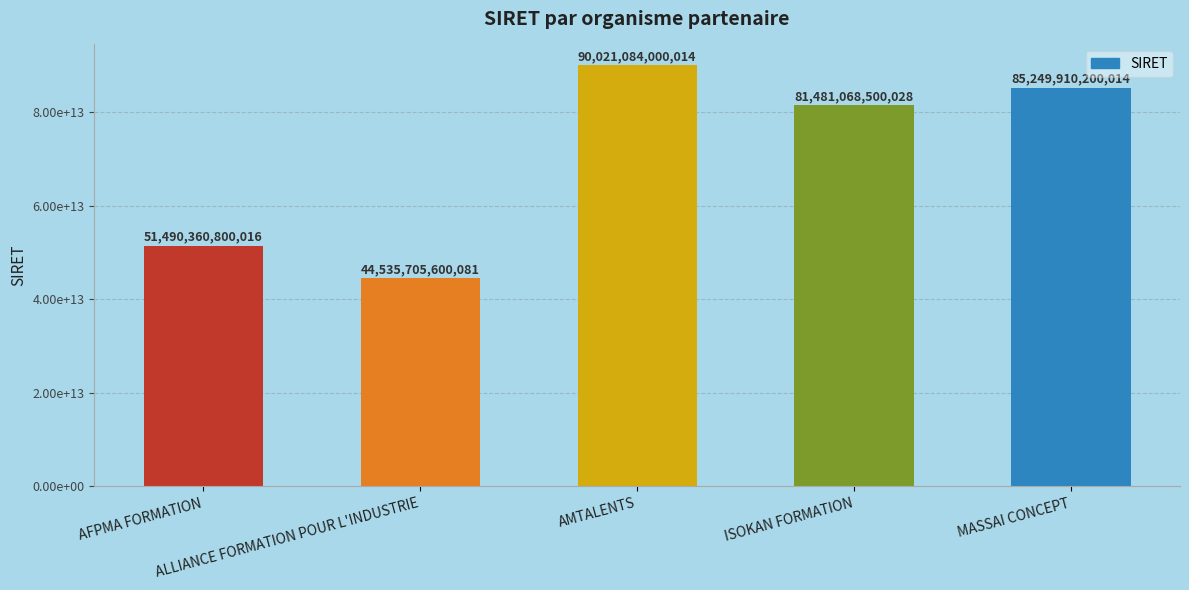

What is the value of the 4th bar from the left?

81481068500028